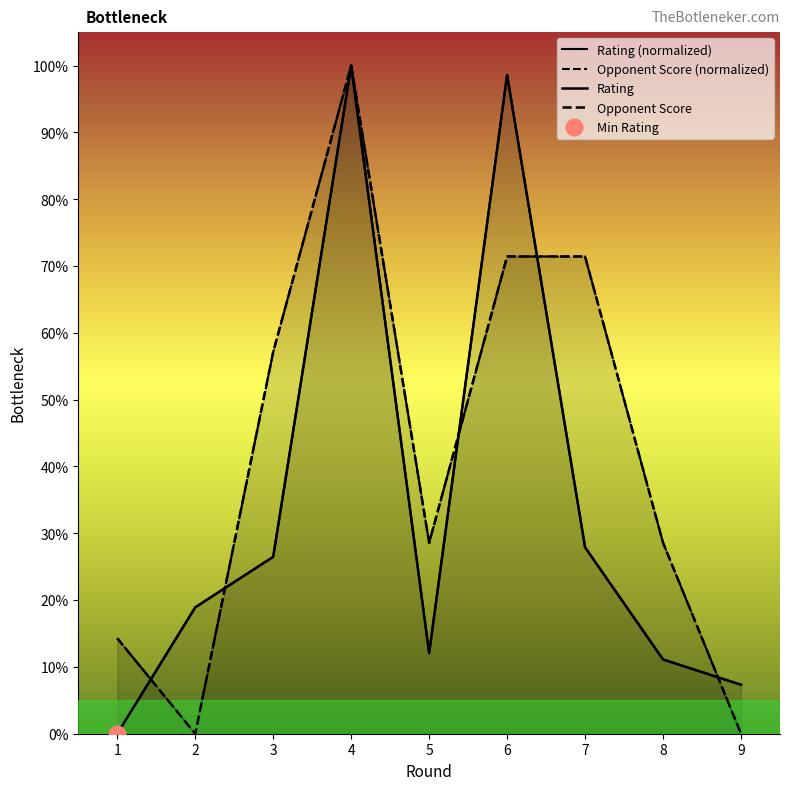

How many values in the Opponent Score series are below 28?

3